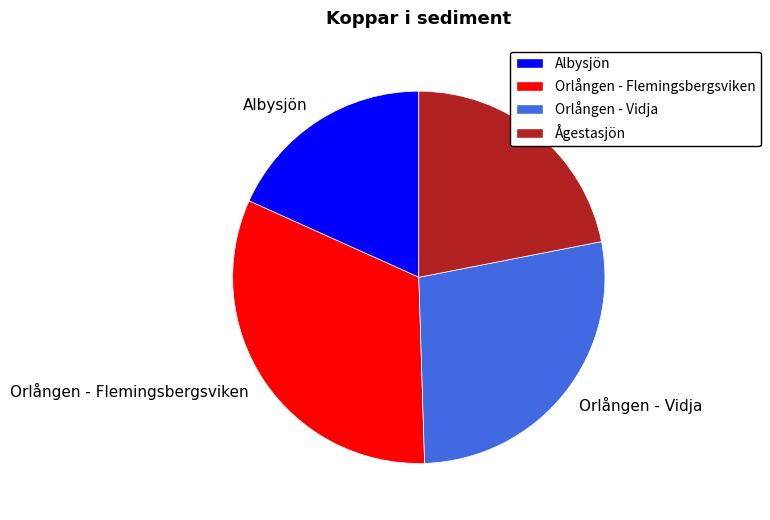

Is it true that Orlången - Vidja is 28% of the pie?

True